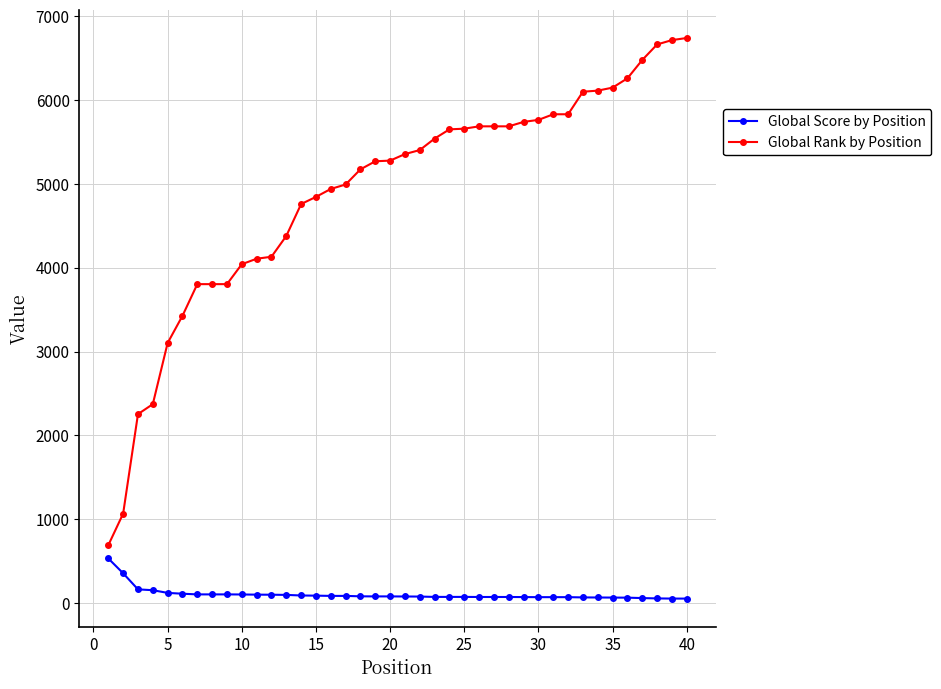

What is the difference between the second highest and second lowest values in the Global Rank by Position series?

5650